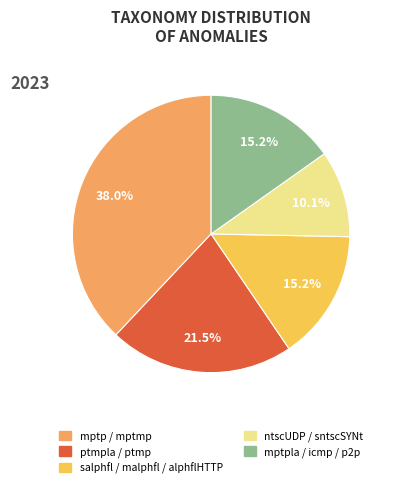

Does mptp / mptmp represent more than half of the total?

No